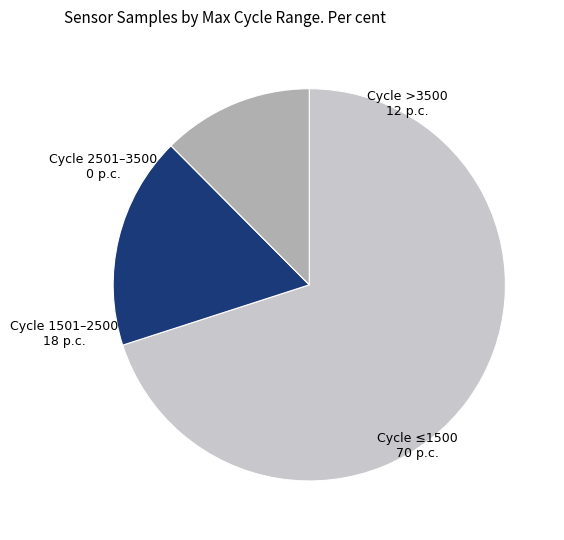

Does any single category account for the majority?

Yes